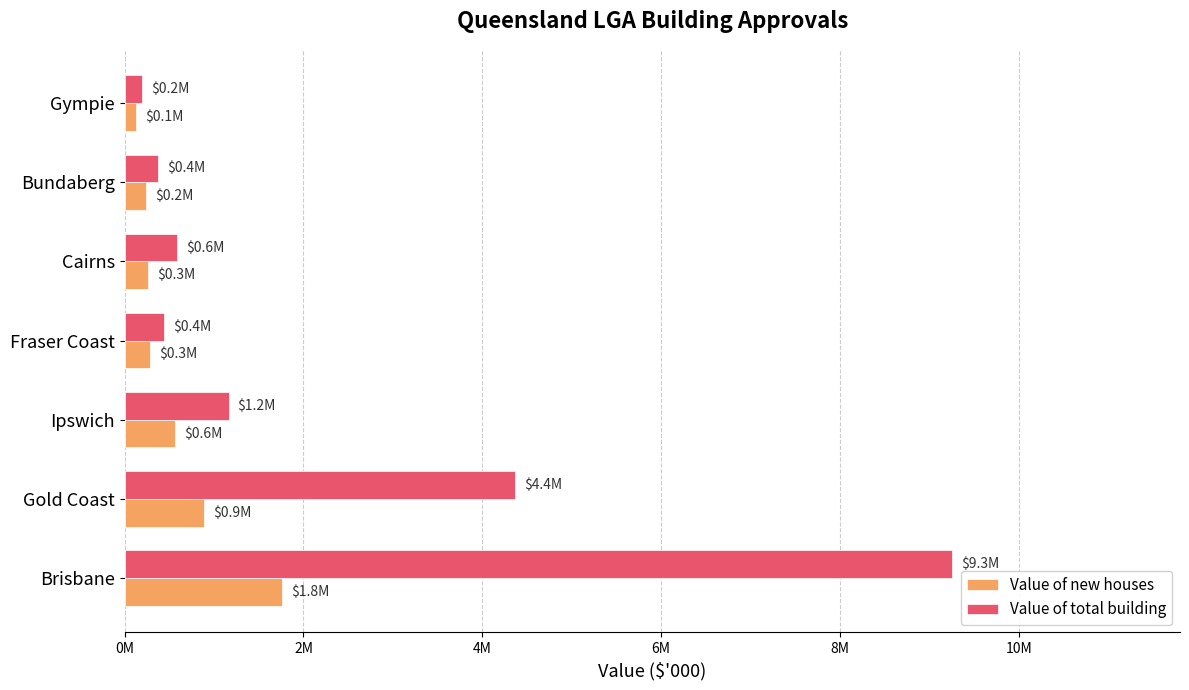

List the series in order of their peak value, lowest first.

Value of new houses, Value of total building